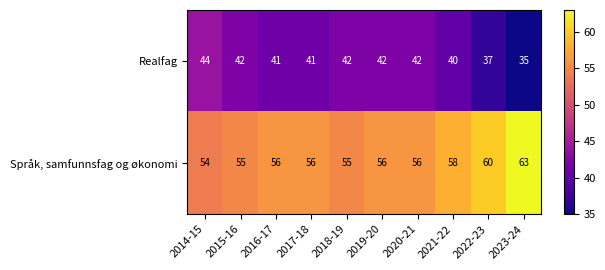

Rank the series by their average value, from highest to lowest.

Språk, samfunnsfag og økonomi, Realfag